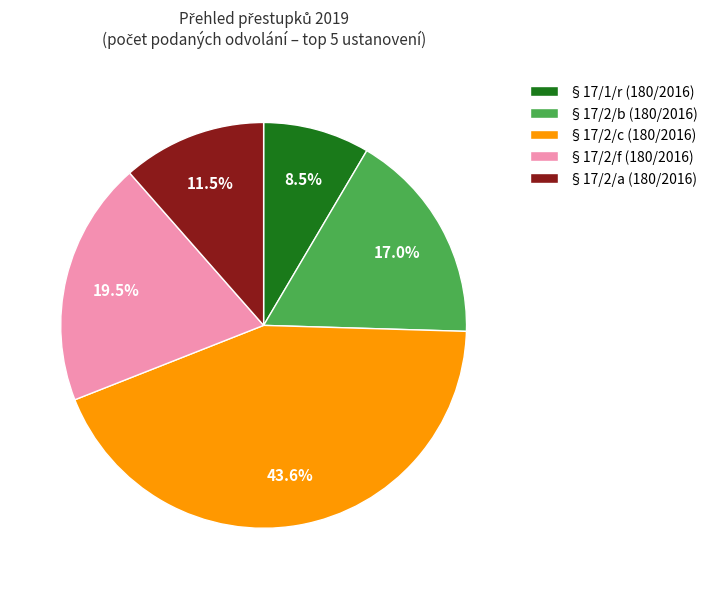

The §17/2/c (180/2016) slice represents 44% of the pie. True or false?

True